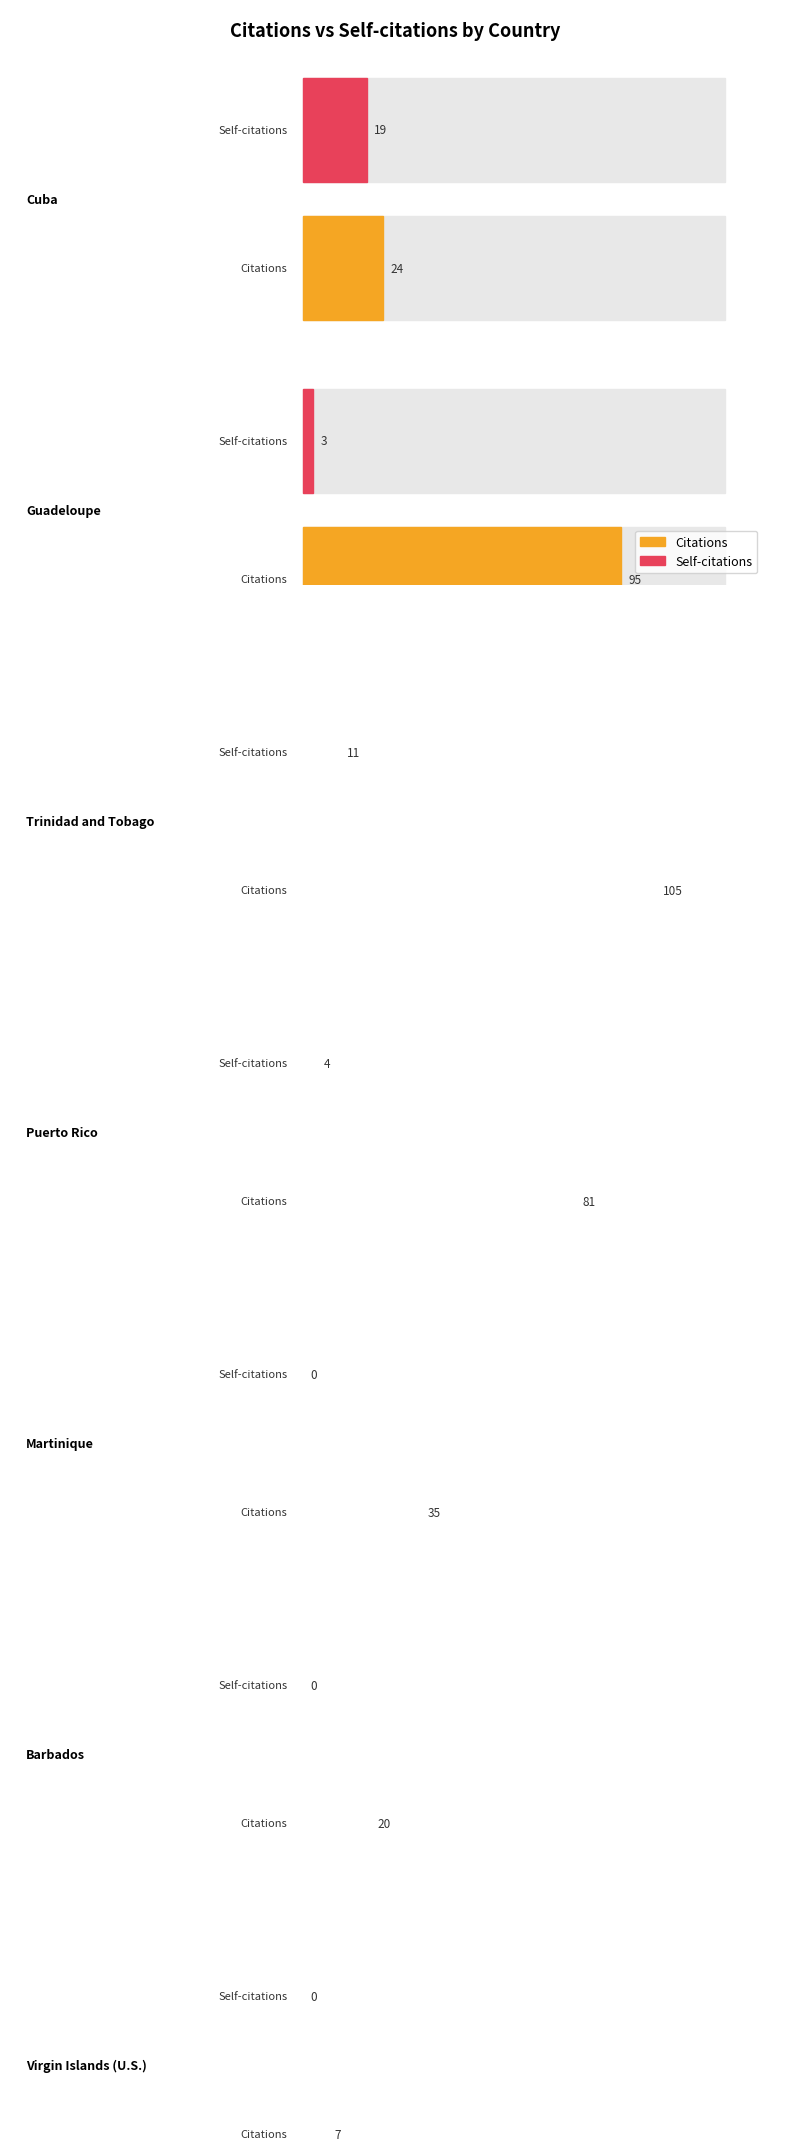

List the labels in order of Self-citations value, largest first.

Cuba, Trinidad and Tobago, Puerto Rico, Guadeloupe, Martinique, Barbados, Virgin Islands (U.S.)